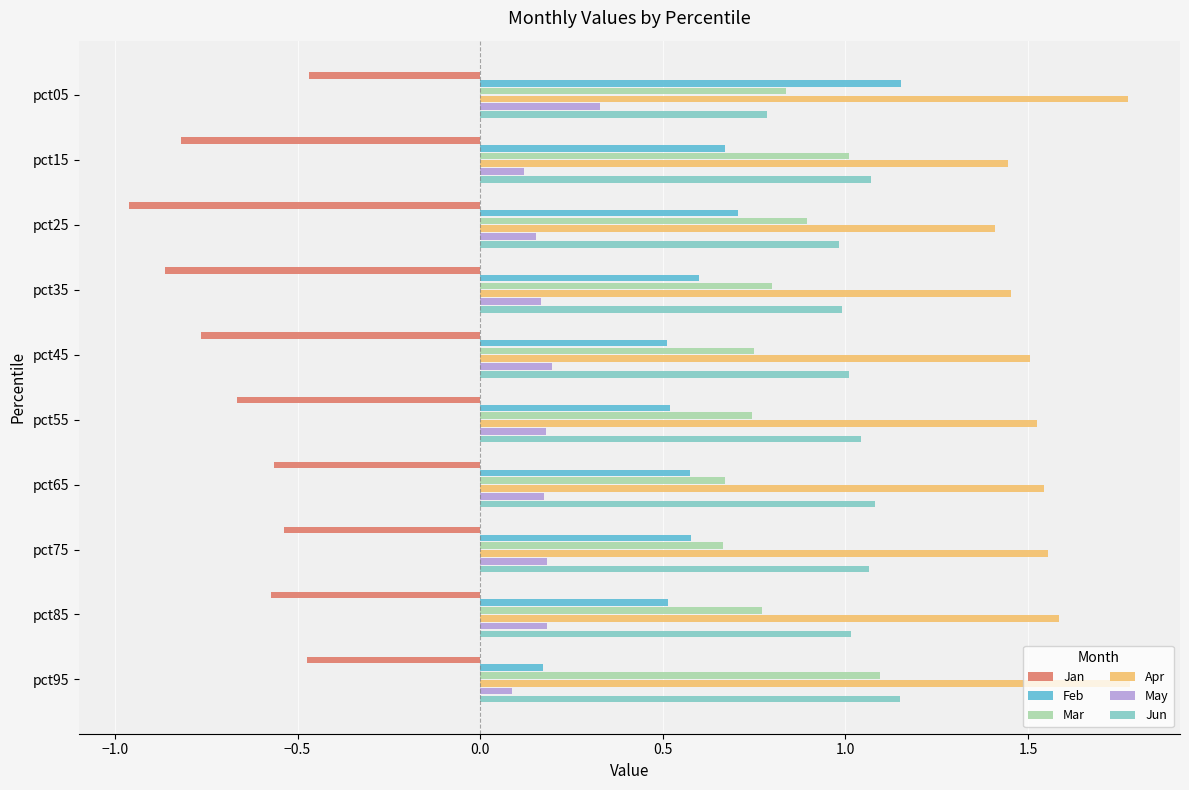

Which series has the largest range (max minus min)?

Feb